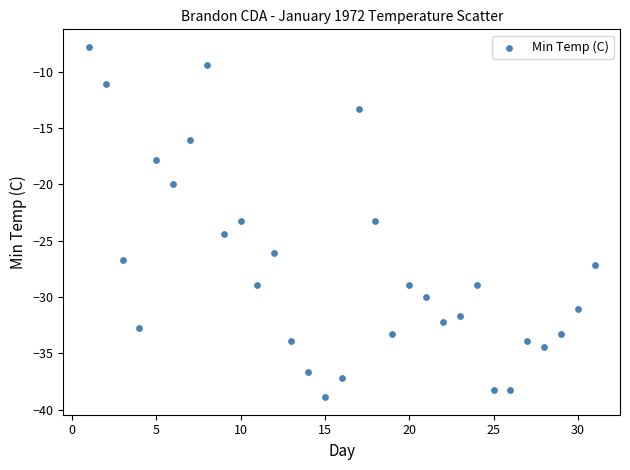

What is the range of Y values (max minus min)?

31.1